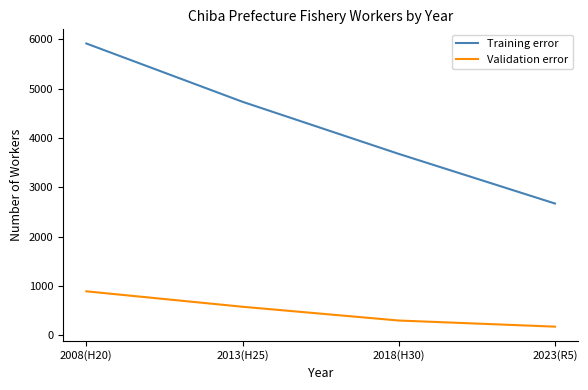

Is this an area chart (filled region under the line)?

No